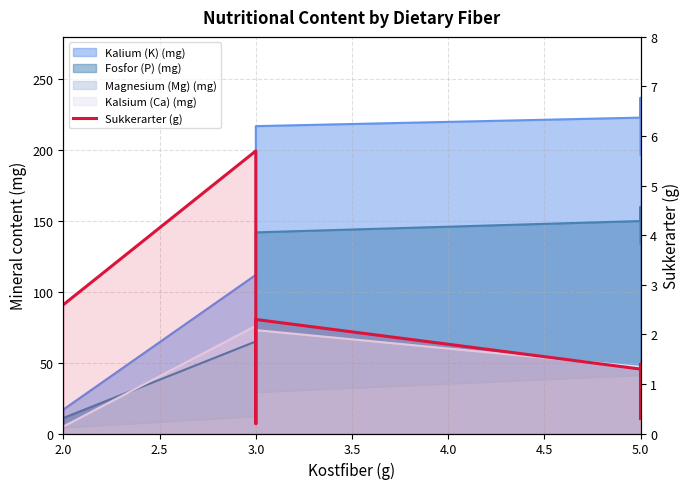

Approximately how many times larger is the value at 5.0 compared to 5.0?

0.9